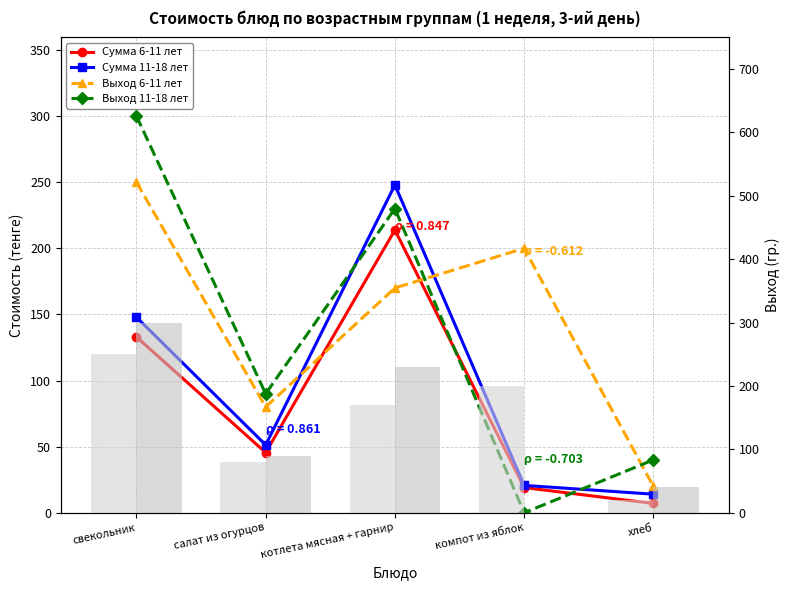

What is the value of the Сумма 6-11 лет bar at the 4th from the left?

19.1